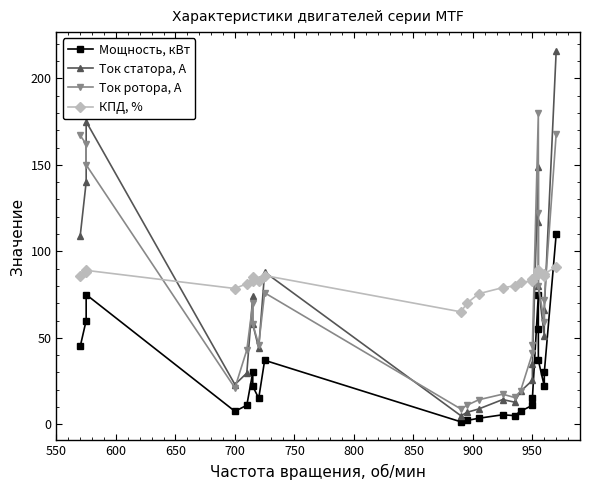

In Ток ротора, А, how many points are lower than both neighbors (excluding endpoints)?

5